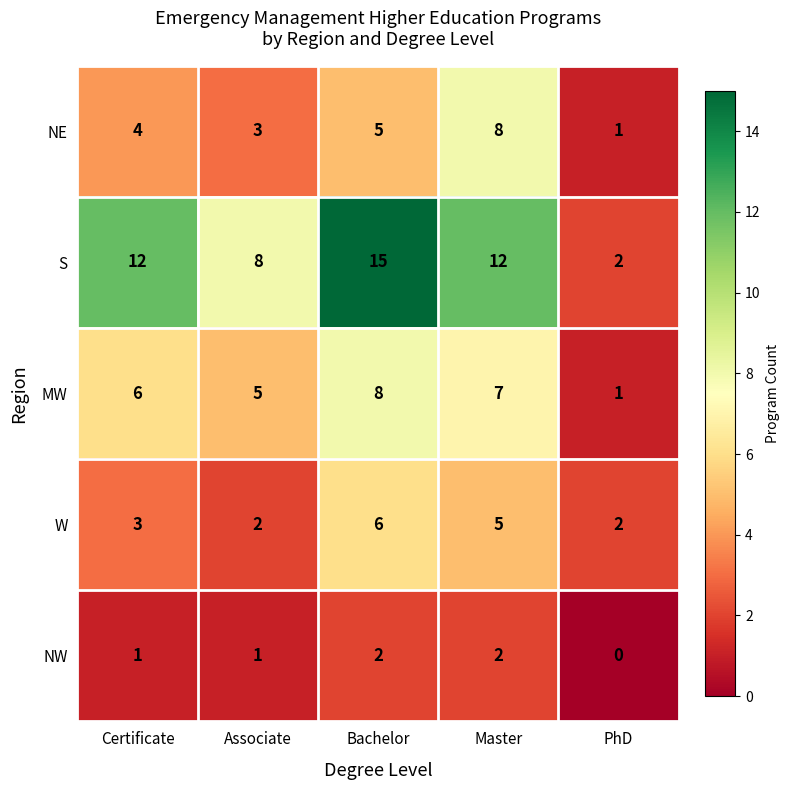

Which label corresponds to the largest value in the chart?

Bachelor